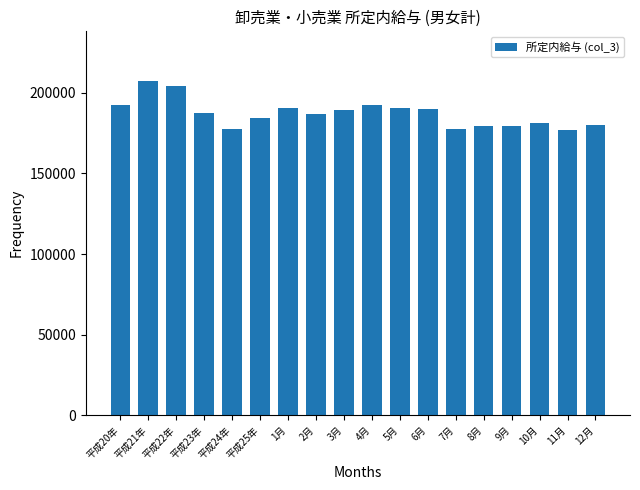

What position from the left is 2月?

8